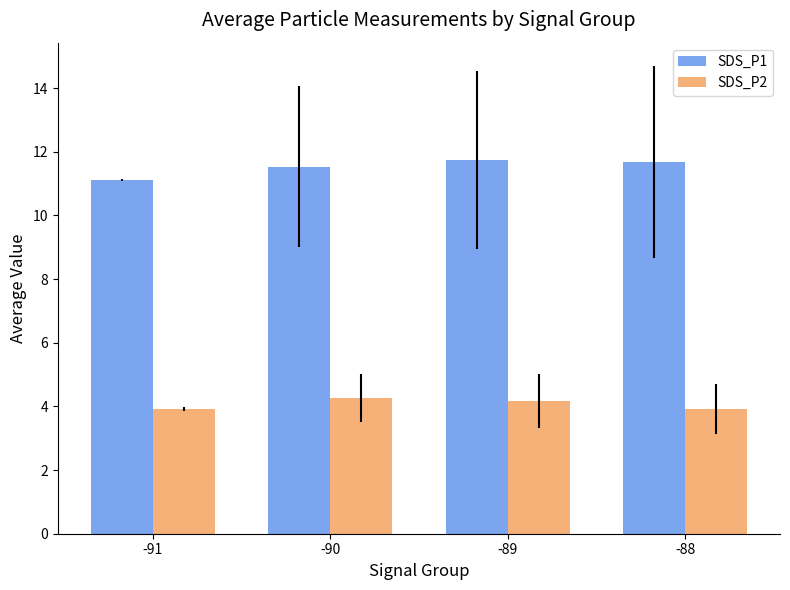

Which series has the largest range (max minus min)?

SDS_P1